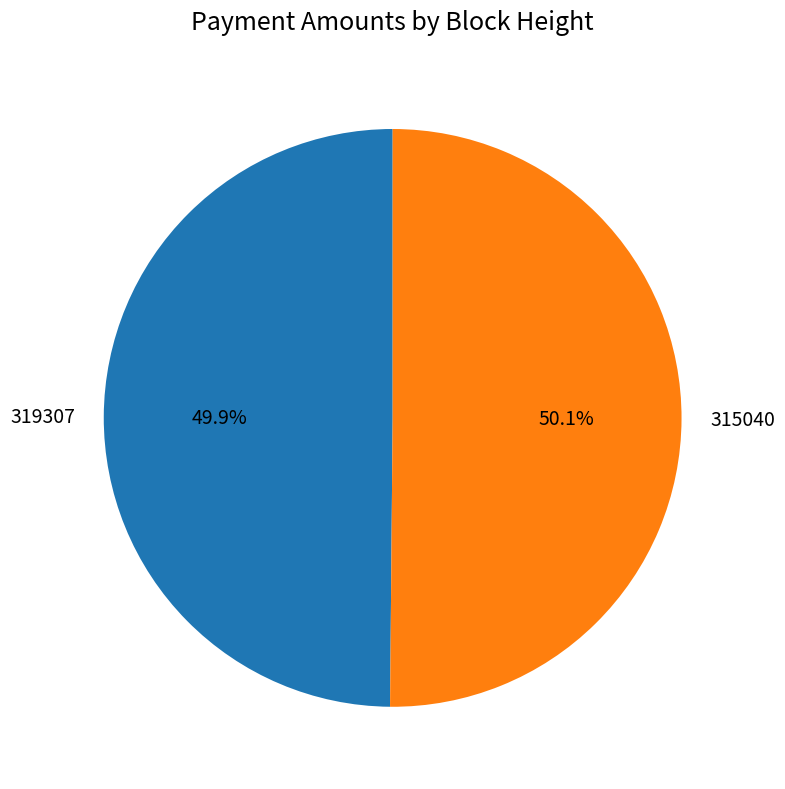

Does any single category account for the majority?

Yes